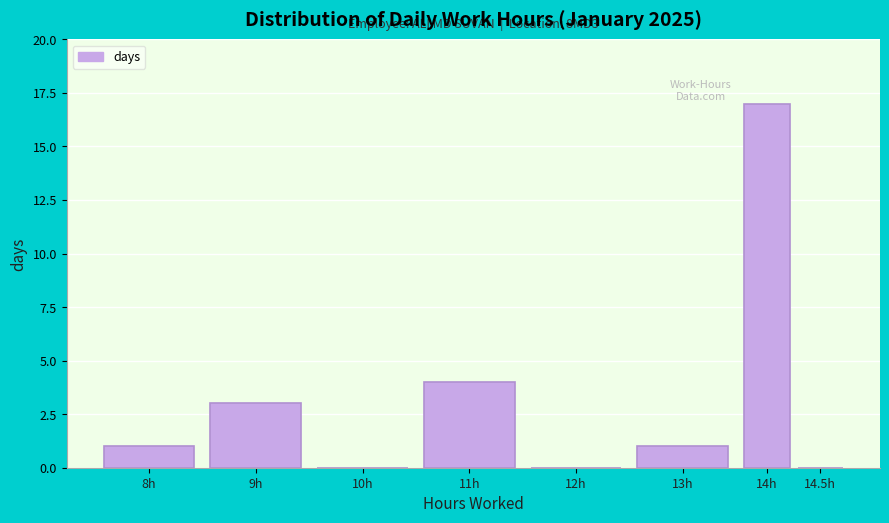

Reading left to right, extract all data points from this chart.

8h=1	9h=3	10h=0	11h=4	12h=0	13h=1	14h=17	14.5h=0